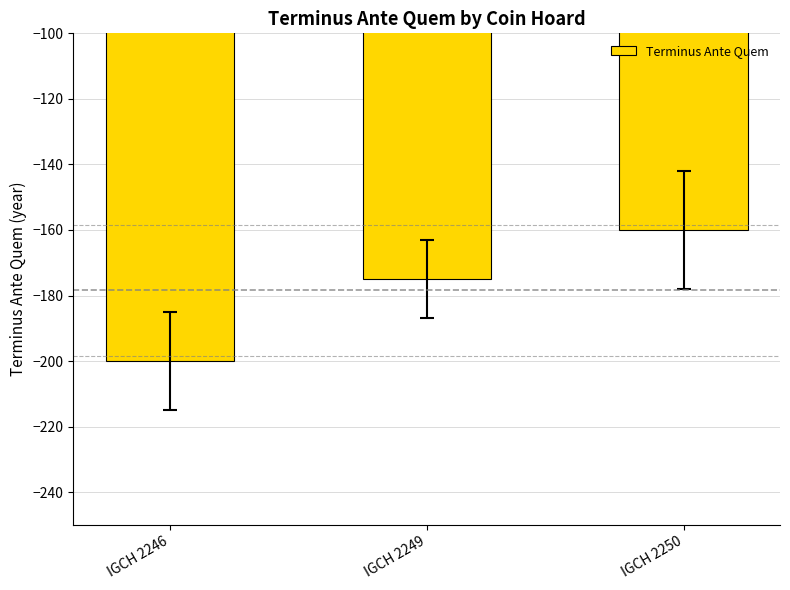

True or false: the data shows -175 at IGCH 2249.

True